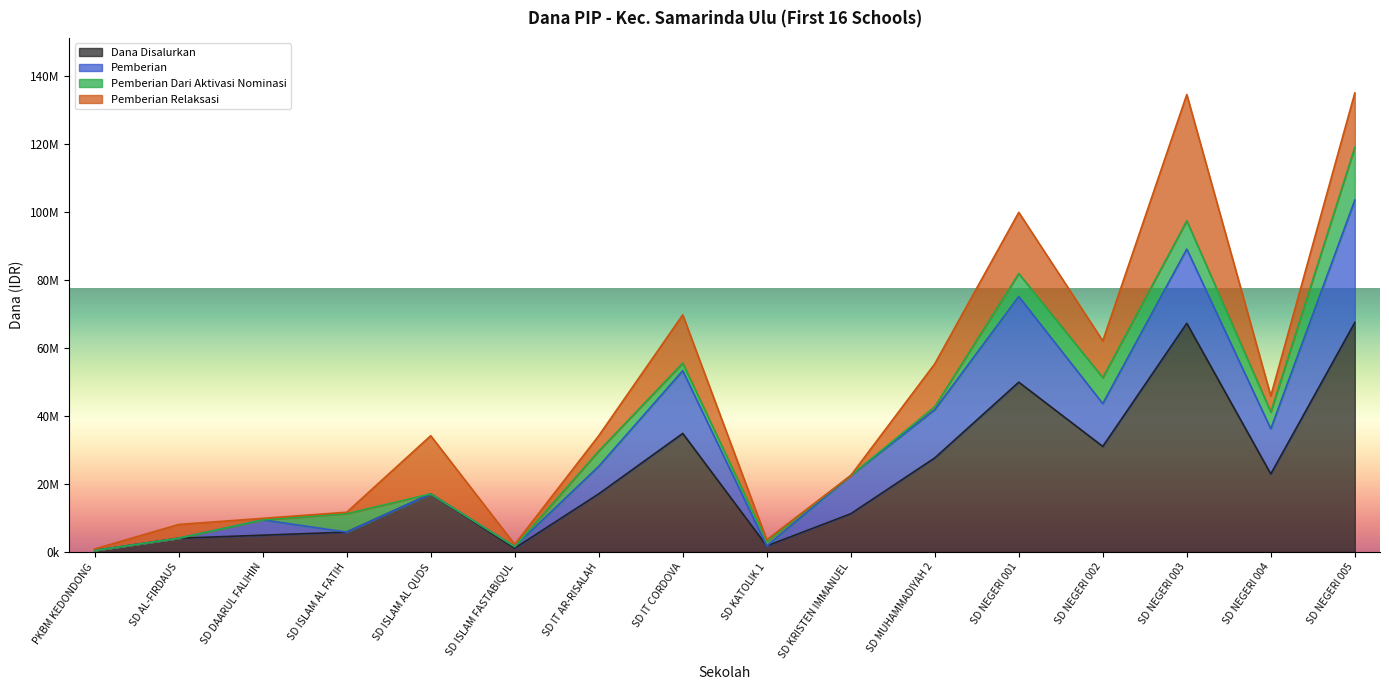

What are all the series names shown in the legend?

Dana Disalurkan, Pemberian, Pemberian Dari Aktivasi Nominasi, Pemberian Relaksasi